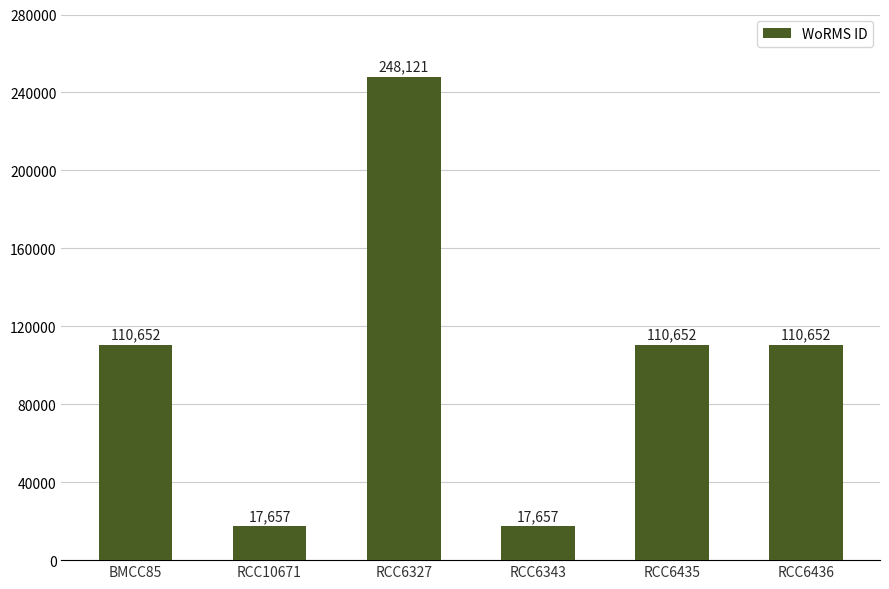

What is the ratio of the value at RCC10671 to the value at RCC6435?

0.2